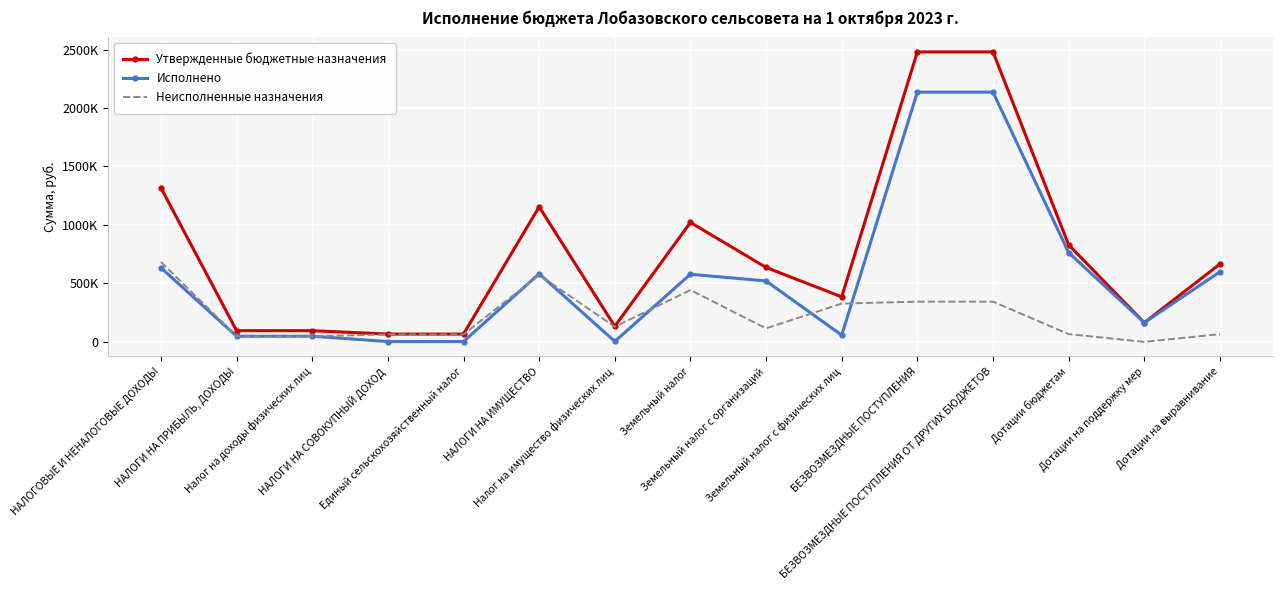

What are all the series names shown in the legend?

Утвержденные бюджетные назначения, Исполнено, Неисполненные назначения